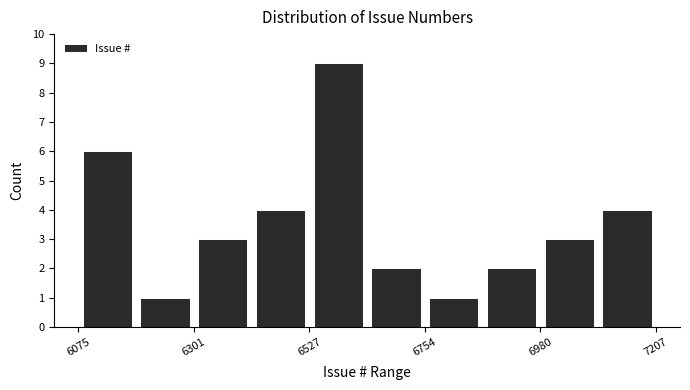

Read against the x-axis, roughly where is the centre of the tallest bar?

6600